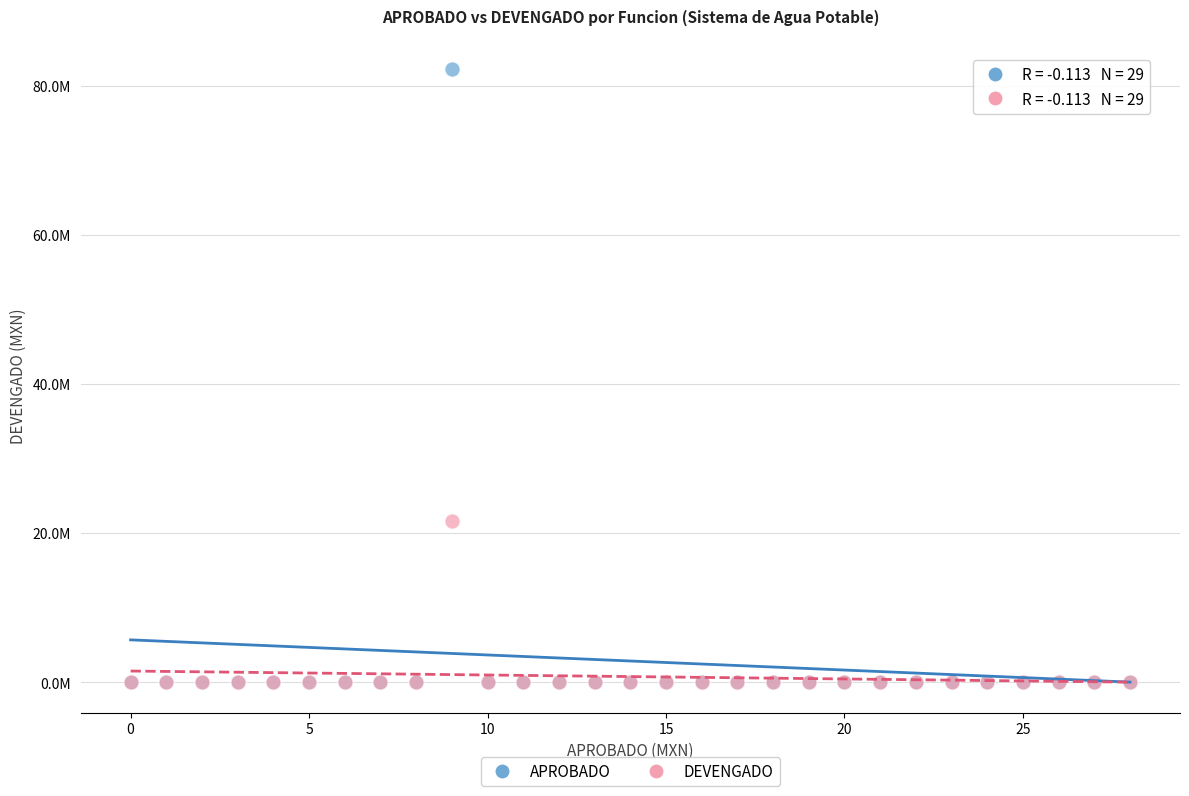

Which series contains the highest Y value?

APROBADO